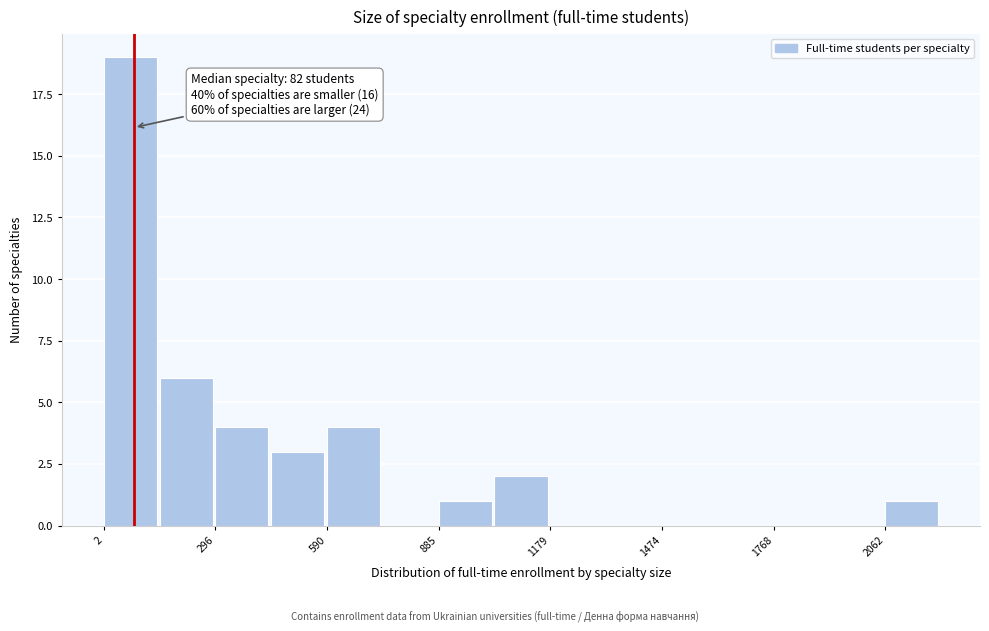

Read against the x-axis, roughly where is the centre of the tallest bar?

50